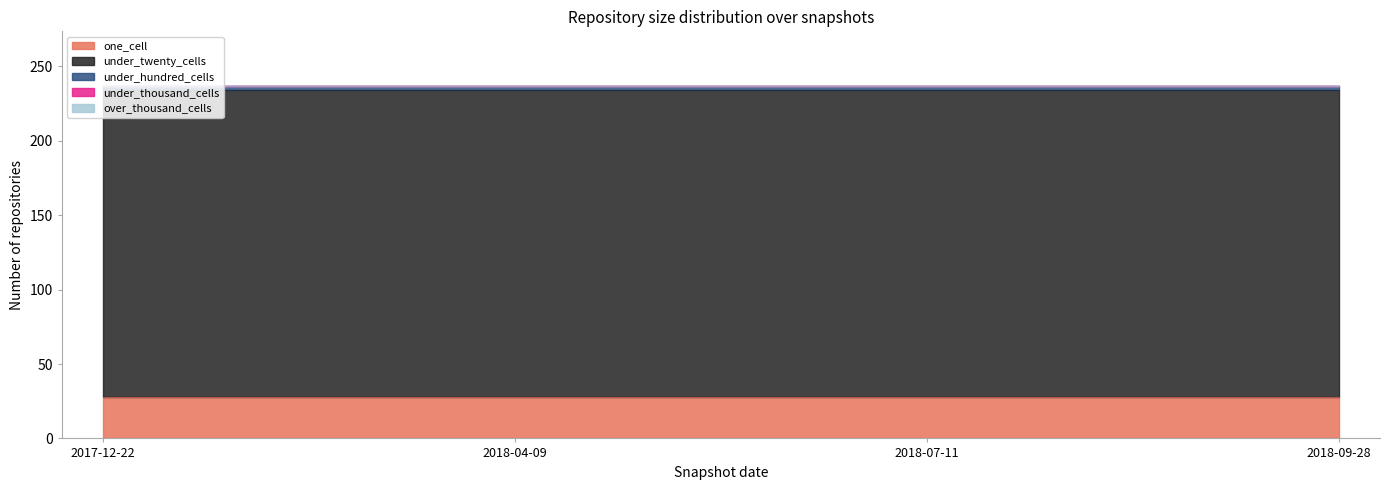

The under_twenty_cells series shows 290 at 2018-07-11. True or false?

False